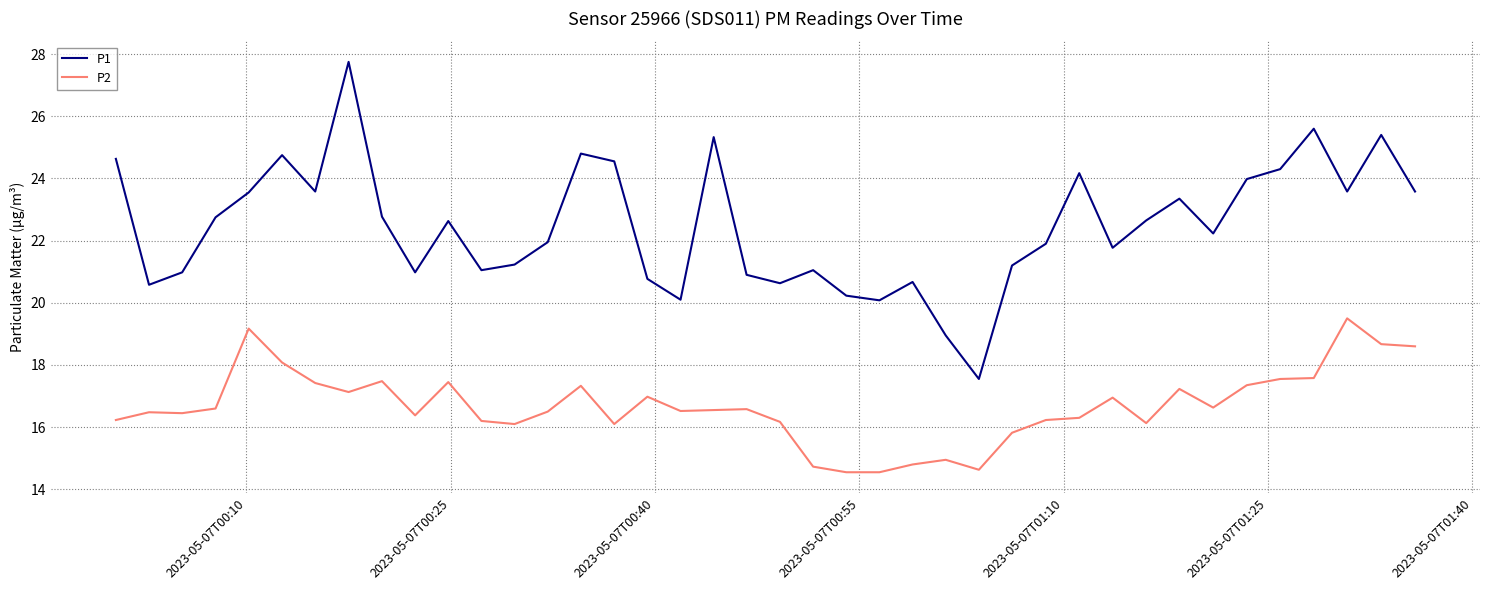

List the series in order of their peak value, highest first.

P1, P2